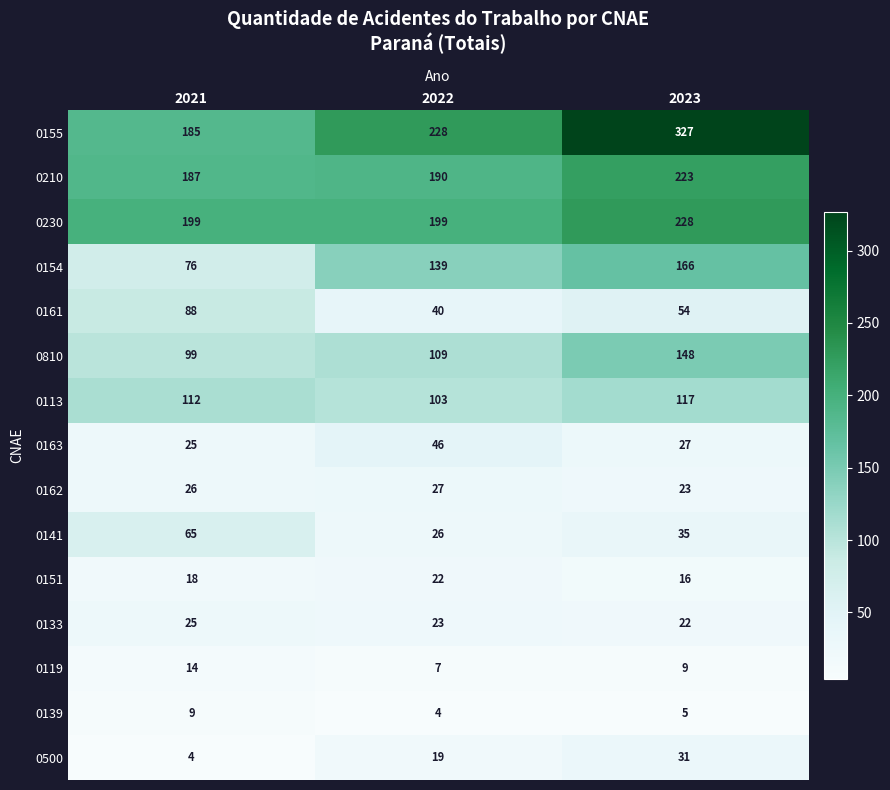

Which series has the largest total across all categories?

0155